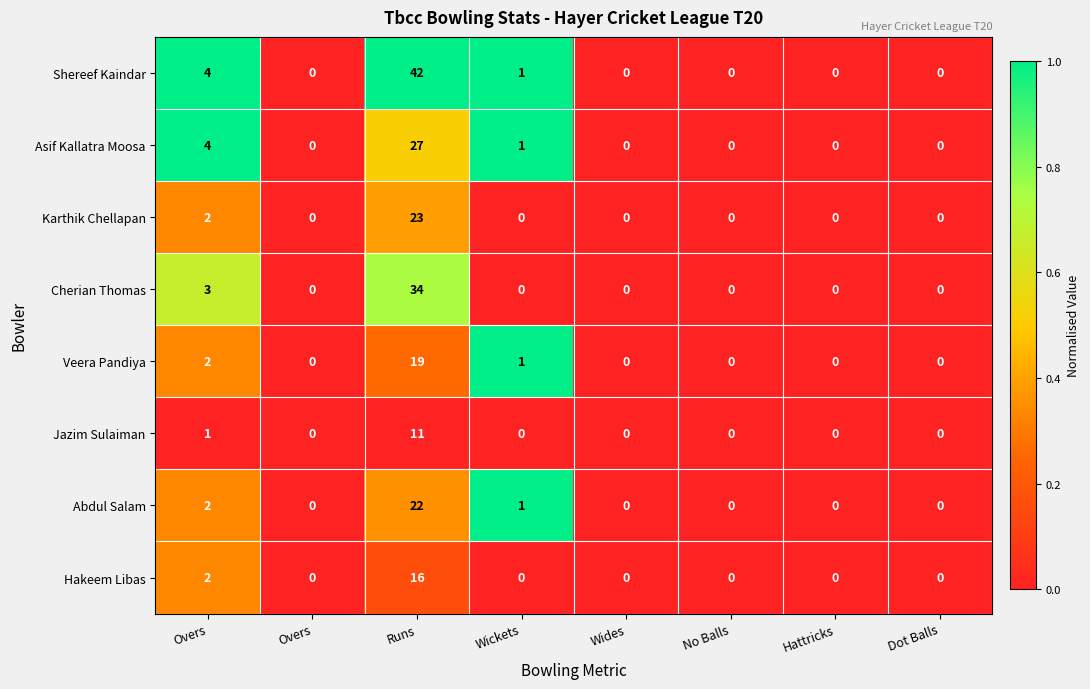

How many distinct data groups are displayed?

8